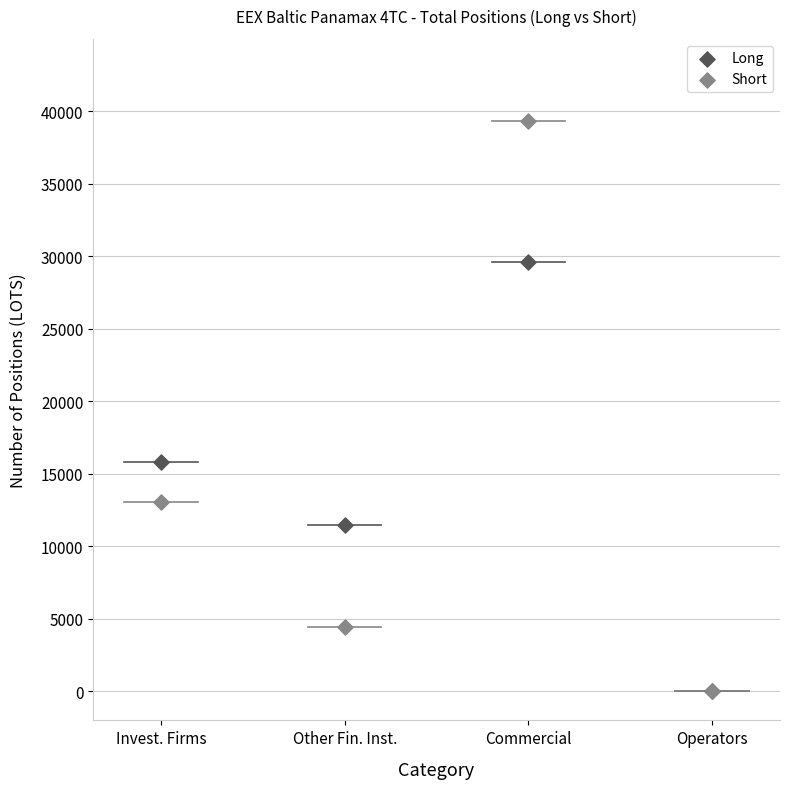

In the Long series, what Y value is closest to 14800?

15826.6